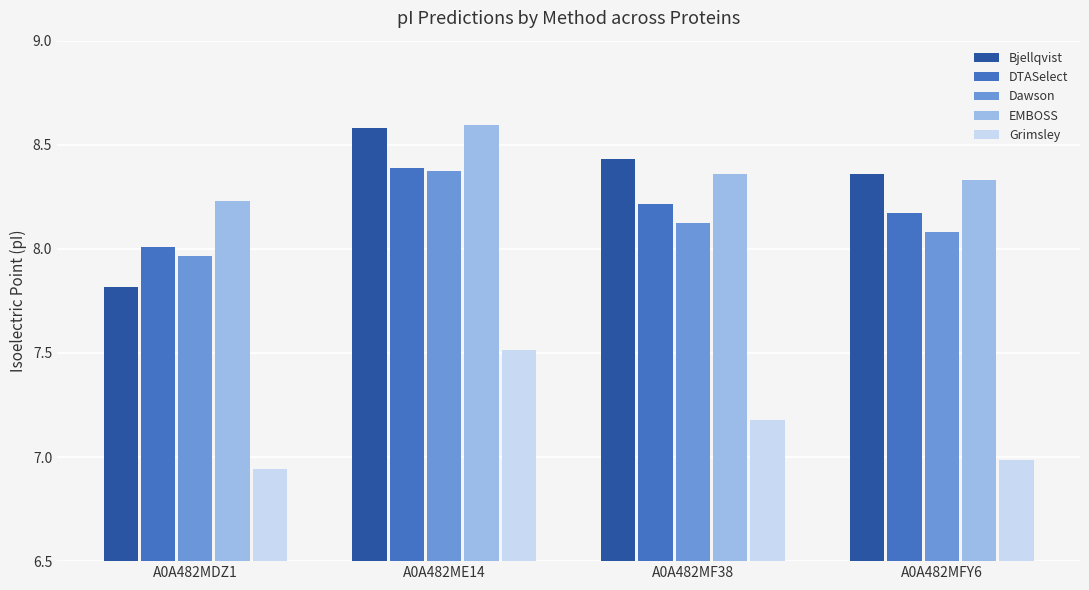

What is the sum of the Dawson values at A0A482MF38 and A0A482MFY6?

16.2